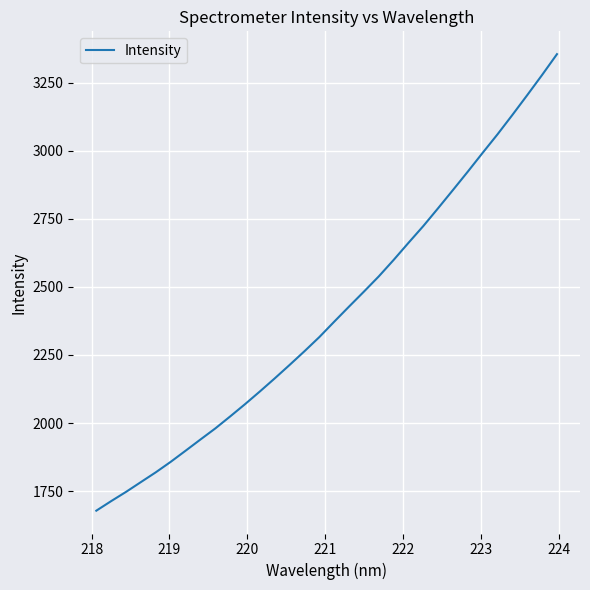

What is the smallest value displayed?

1678.2